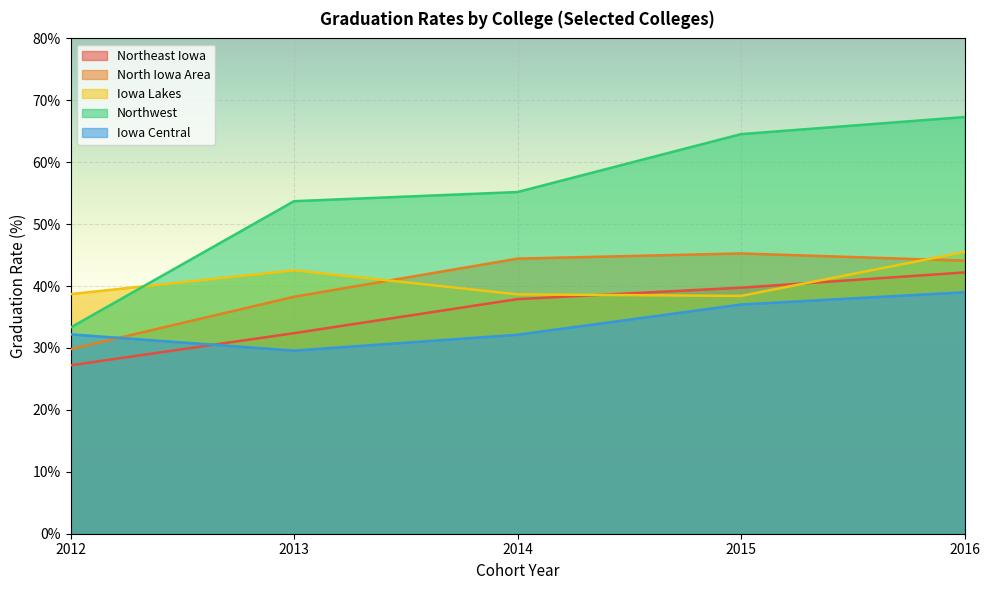

True or false: North Iowa Area has a value of 9.4 at 2015.

False